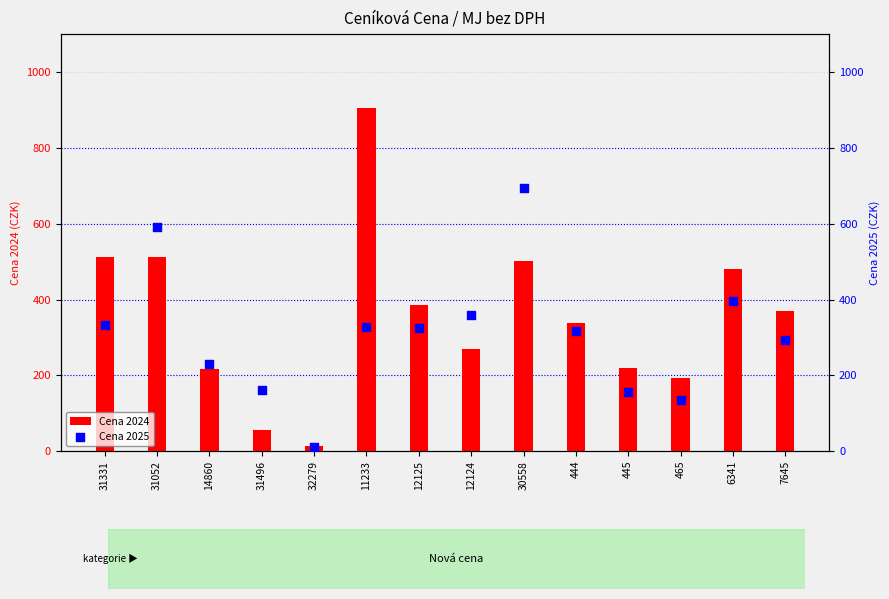

Which series has the largest total across all categories?

Cena 2024